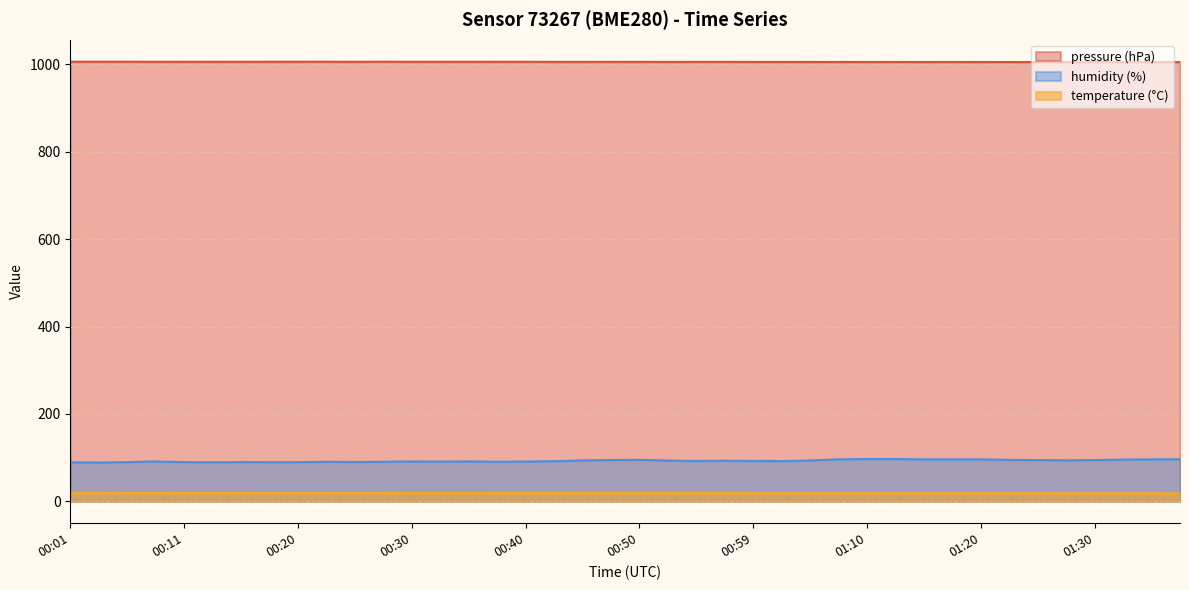

Rank the series by their average value, from lowest to highest.

temperature, humidity